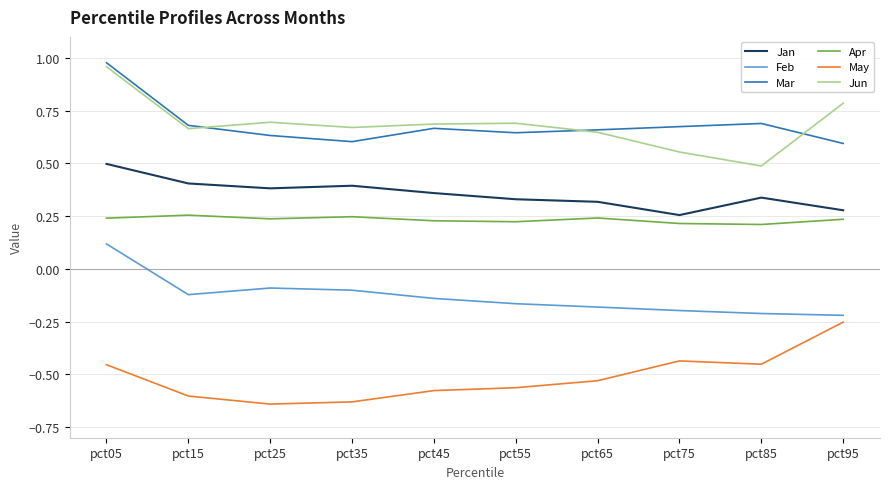

The May series shows -0.9 at pct35. True or false?

False